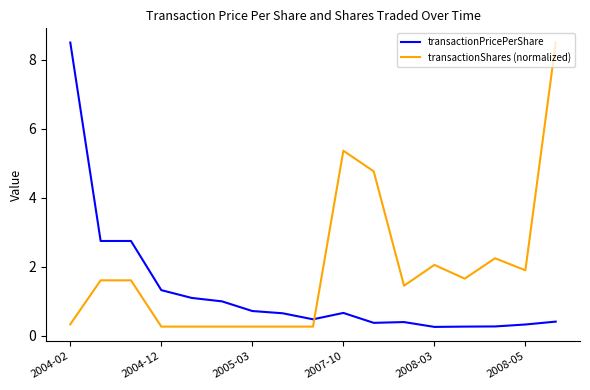

What is the difference between the second highest and second lowest values in the transactionPricePerShare series?

2.5